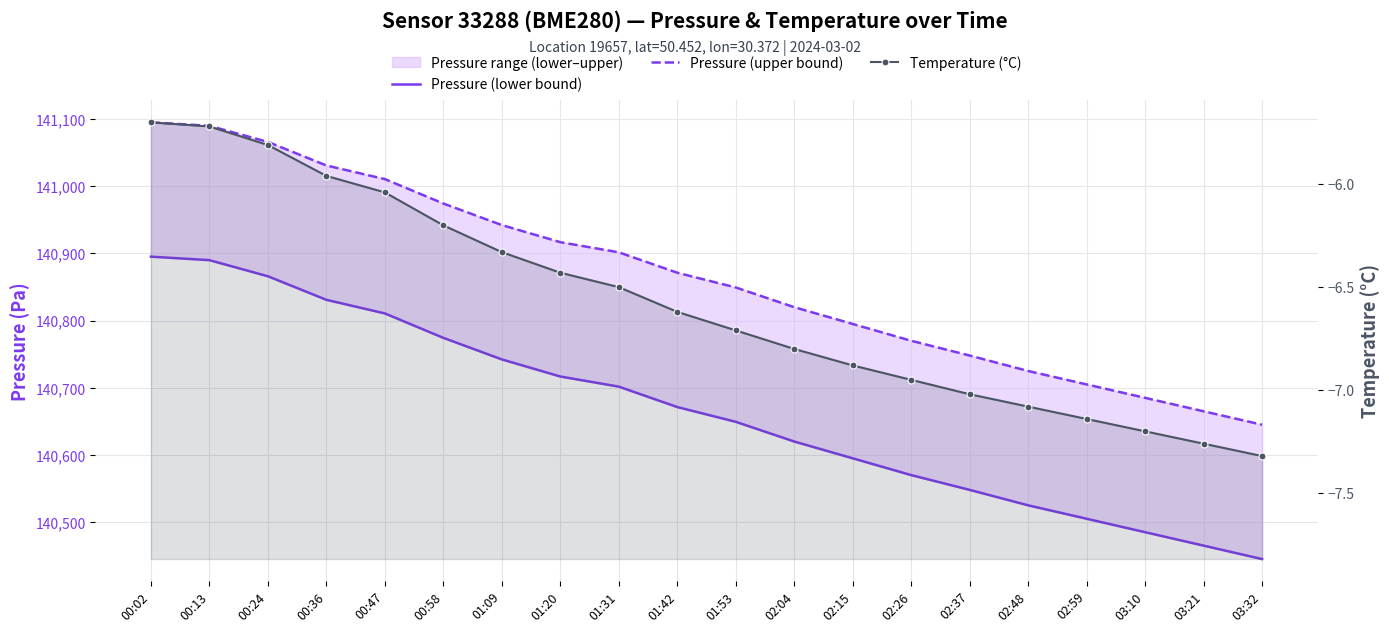

What is the total value across all series at 00:47?

281815.4